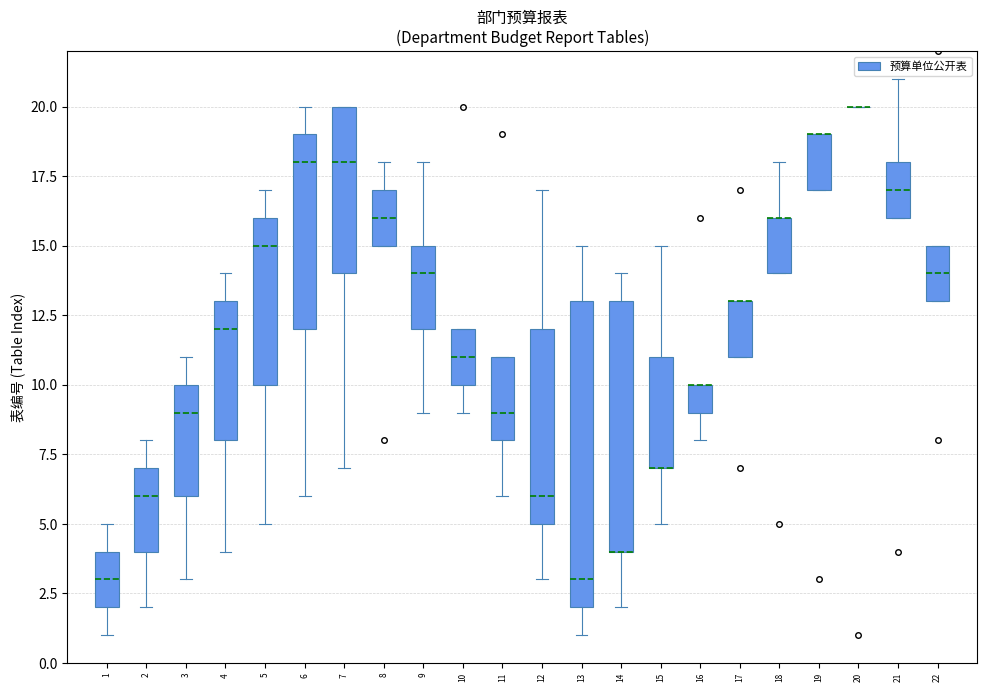

Where does the upper whisker of the box at x = 1 end on the y-axis? The values are not printed on the chart, so give them approximately, as read against the axis.

5